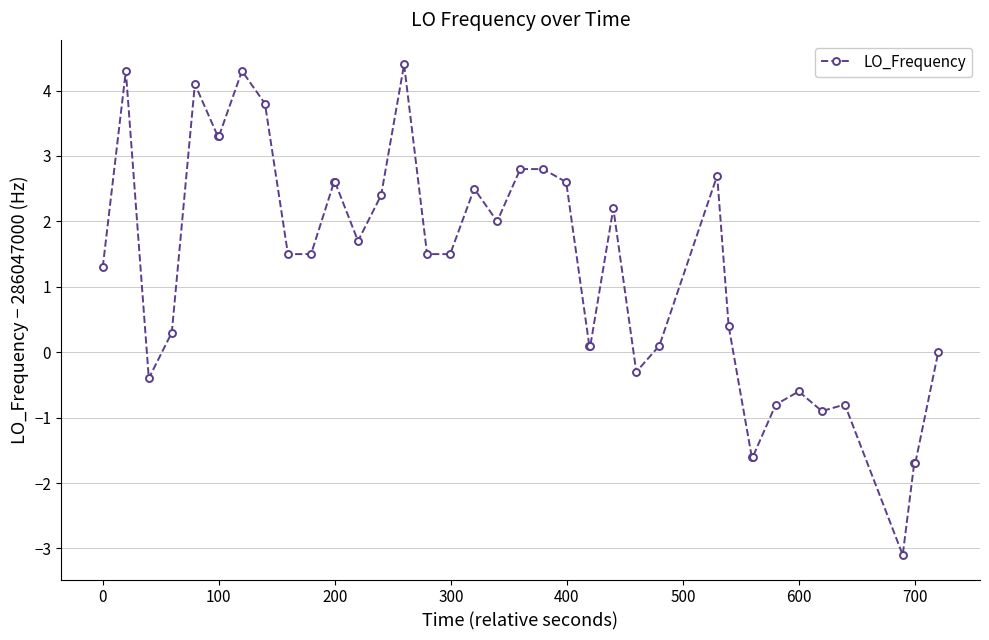

How many values are below 1?

17